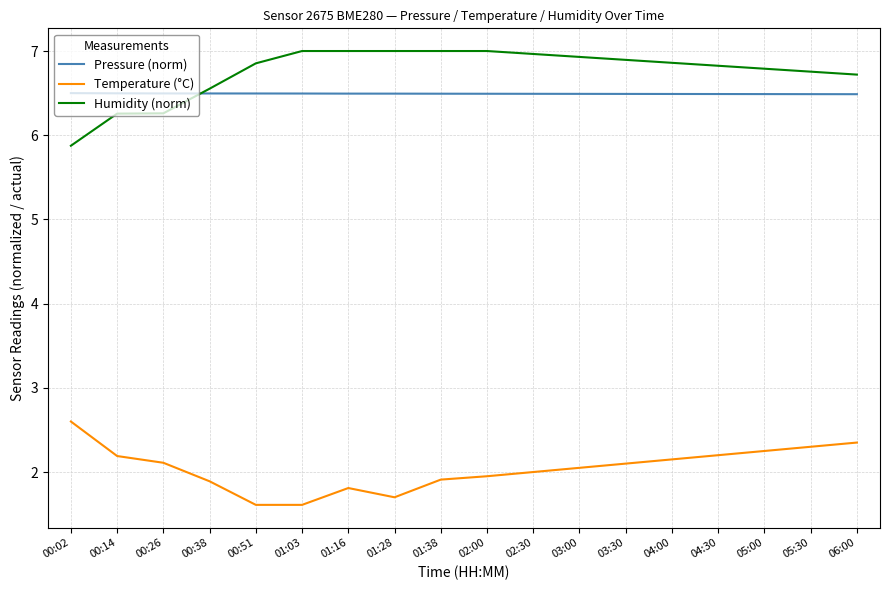

What is the spread (max minus min) of values at 00:38?

4.7